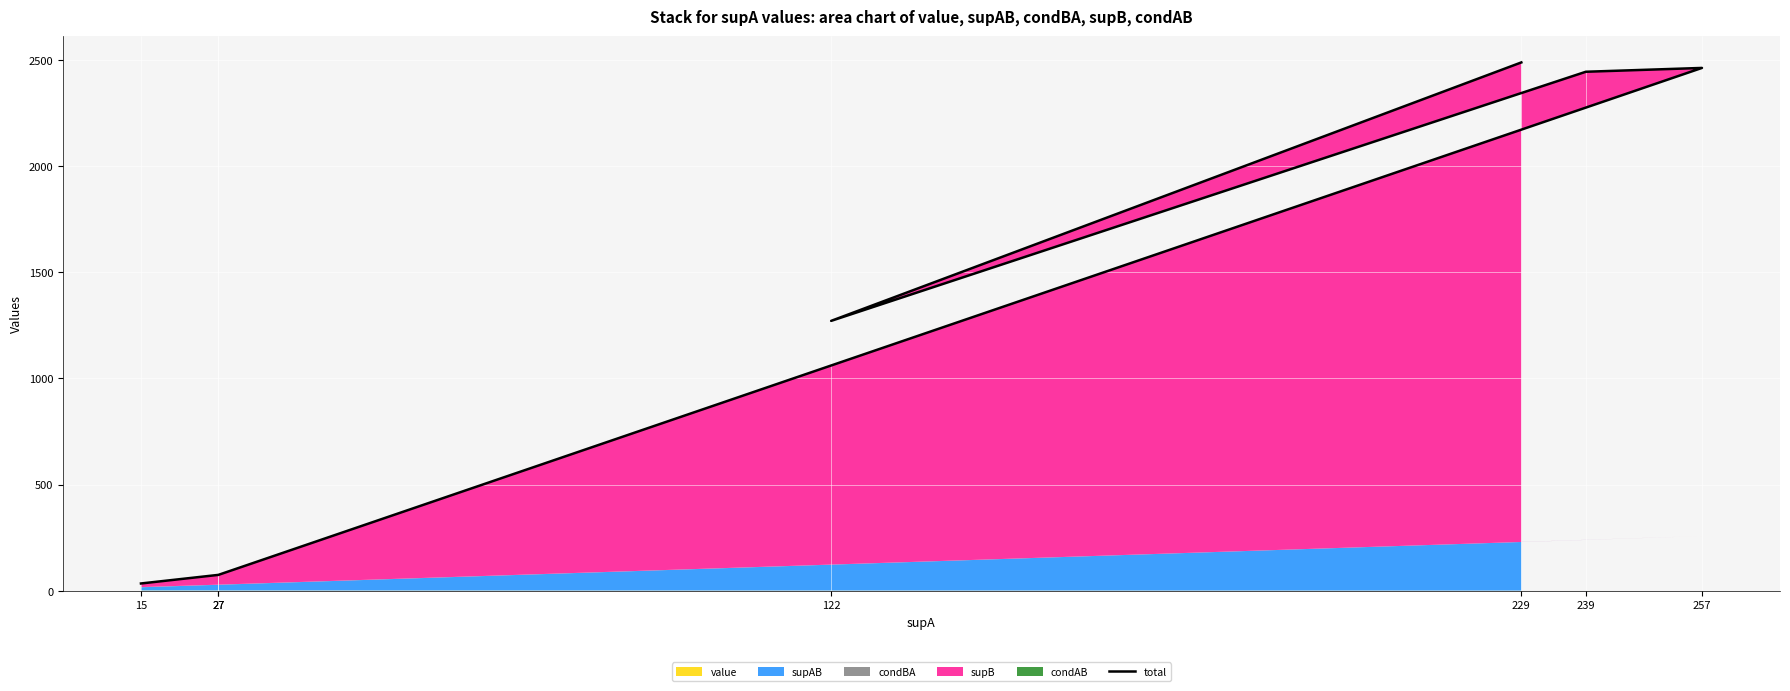

What is the sum of the values at 15 and 27?

108.3